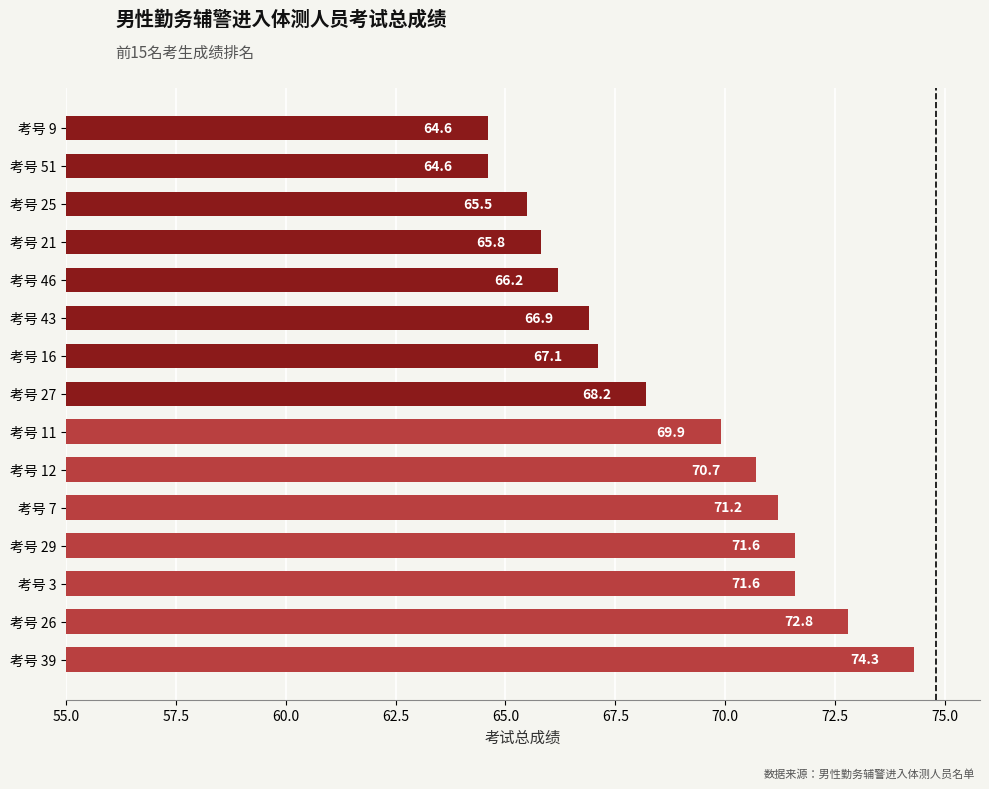

Reading bottom to top, extract all data points from this chart.

74.3	72.8	71.6	71.6	71.2	70.7	69.9	68.2	67.1	66.9	66.2	65.8	65.5	64.6	64.6